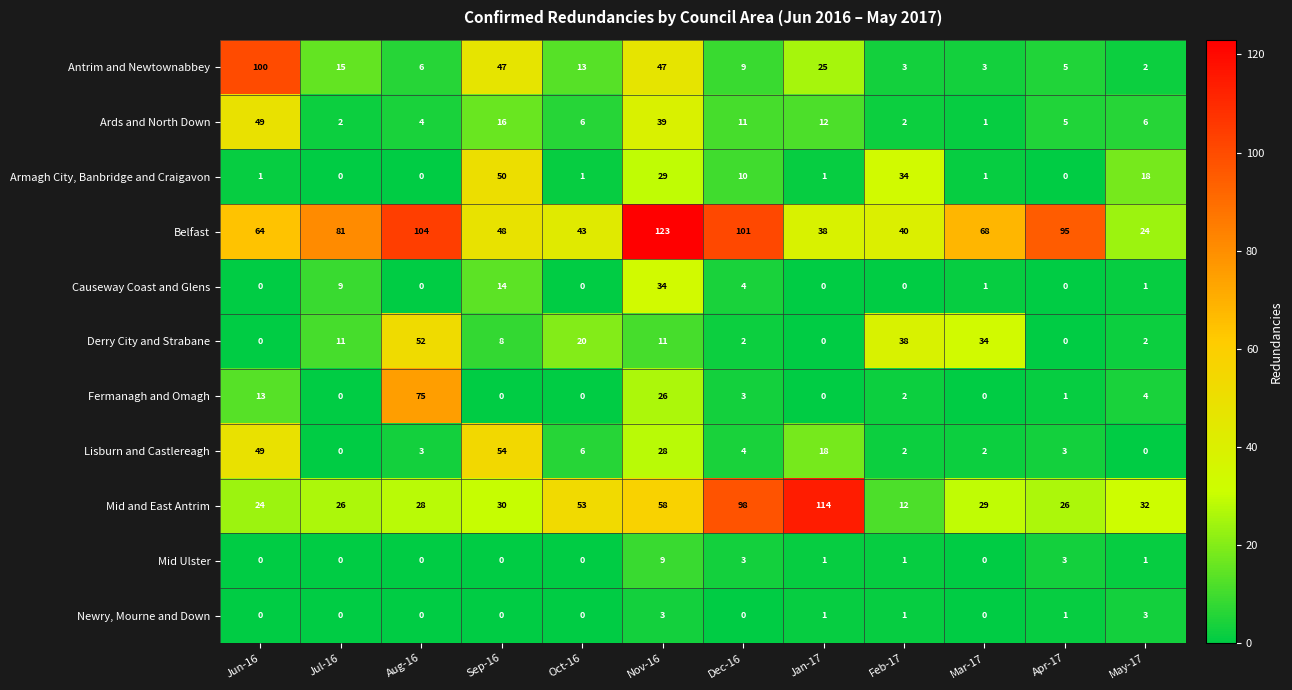

Which series changed the most between Oct-16 and Feb-17?

Mid and East Antrim